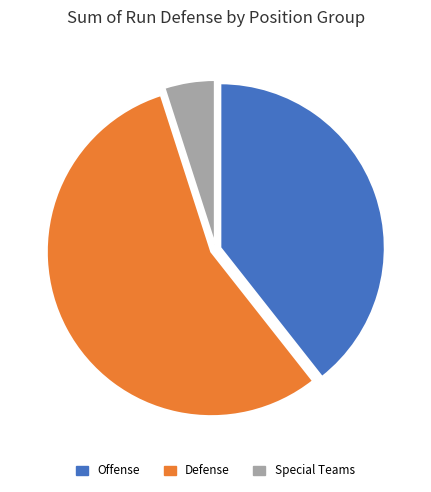

What is the largest slice in the pie chart?

Defense